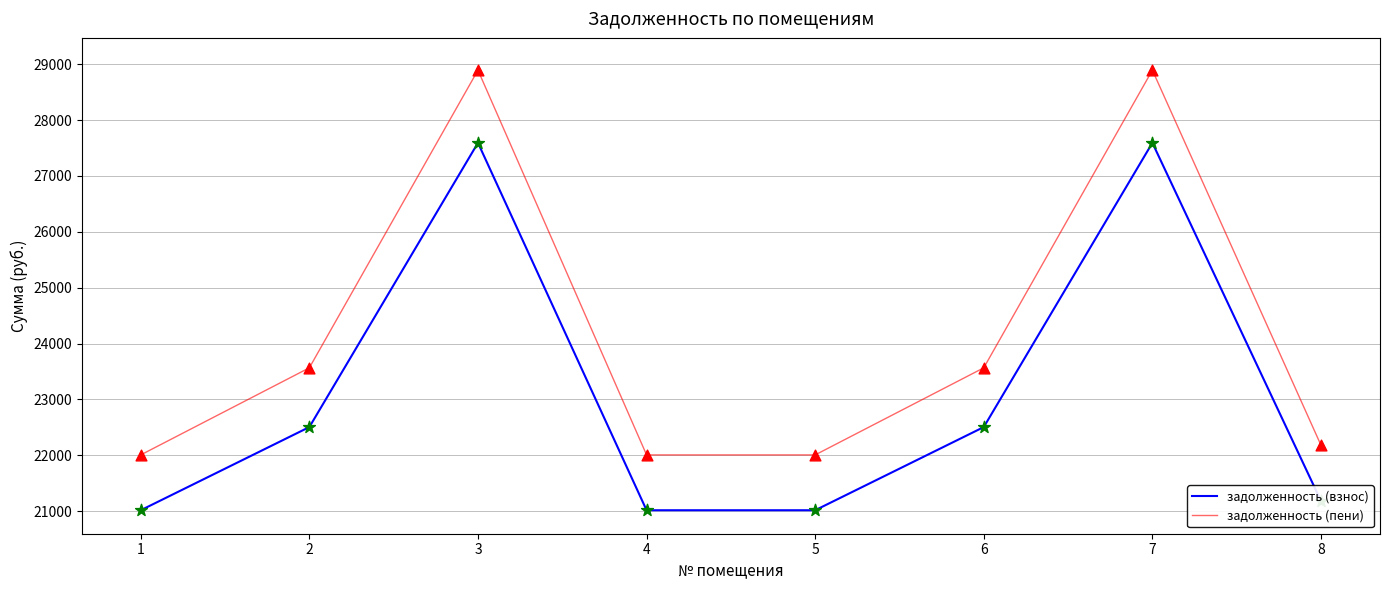

Which series has the largest total across all categories?

задолженность (пени)